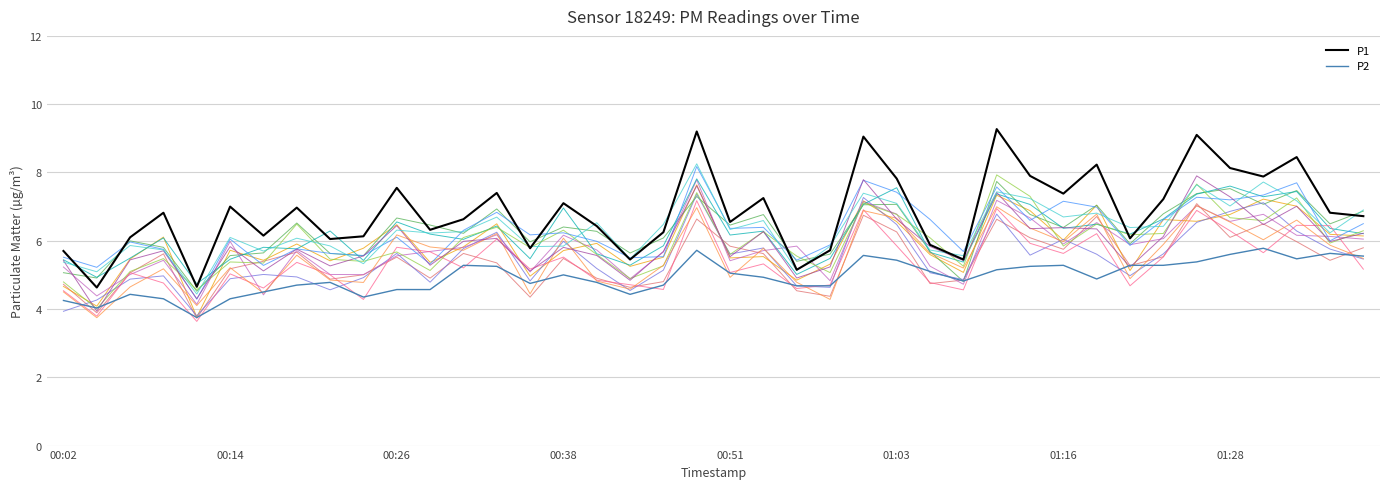

Reading right to left, list all the values displayed in this chart.

P1: 6.7	6.8	8.4	7.9	8.1	9.1	7.2	6.1	8.2	7.4	7.9	9.3	5.5	5.9	7.8	9.1	5.7	5.2	7.2	6.5	9.2	6.2	5.5	6.4	7.1	5.8	7.4	6.6	6.3	7.5	6.1	6.0	7.0	6.2	7.0	4.7	6.8	6.1	4.6	5.7
P2: 5.5	5.6	5.5	5.8	5.6	5.4	5.3	5.3	4.9	5.3	5.2	5.2	4.8	5.1	5.4	5.6	4.7	4.7	4.9	5.0	5.7	4.7	4.4	4.8	5.0	4.8	5.2	5.3	4.6	4.6	4.3	4.8	4.7	4.5	4.3	3.8	4.3	4.4	4.0	4.2